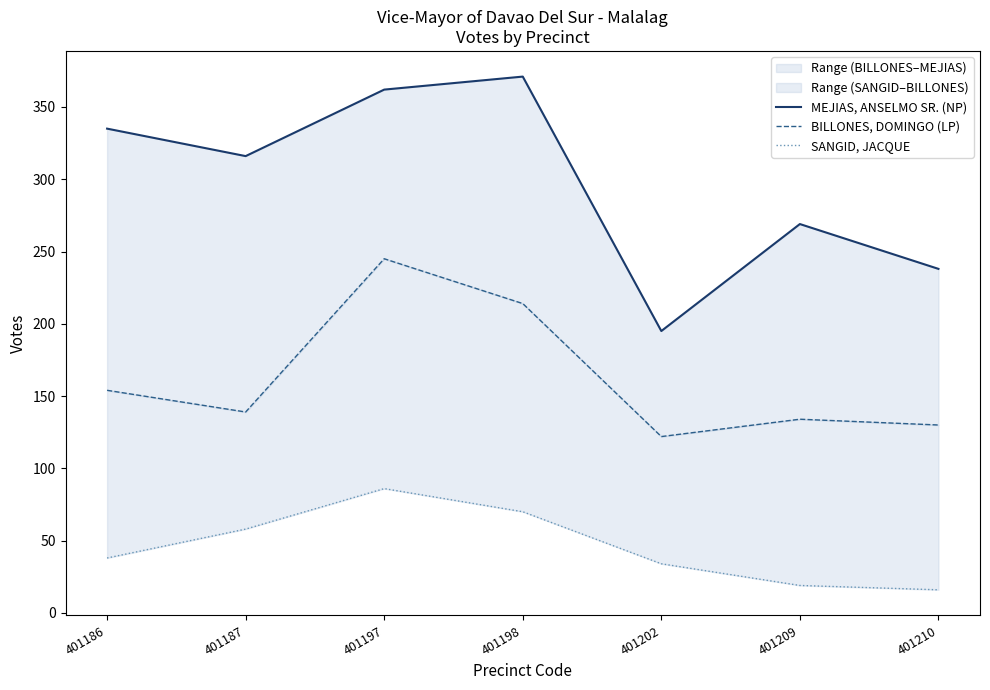

What is the difference between the highest and lowest values at 401210?

222